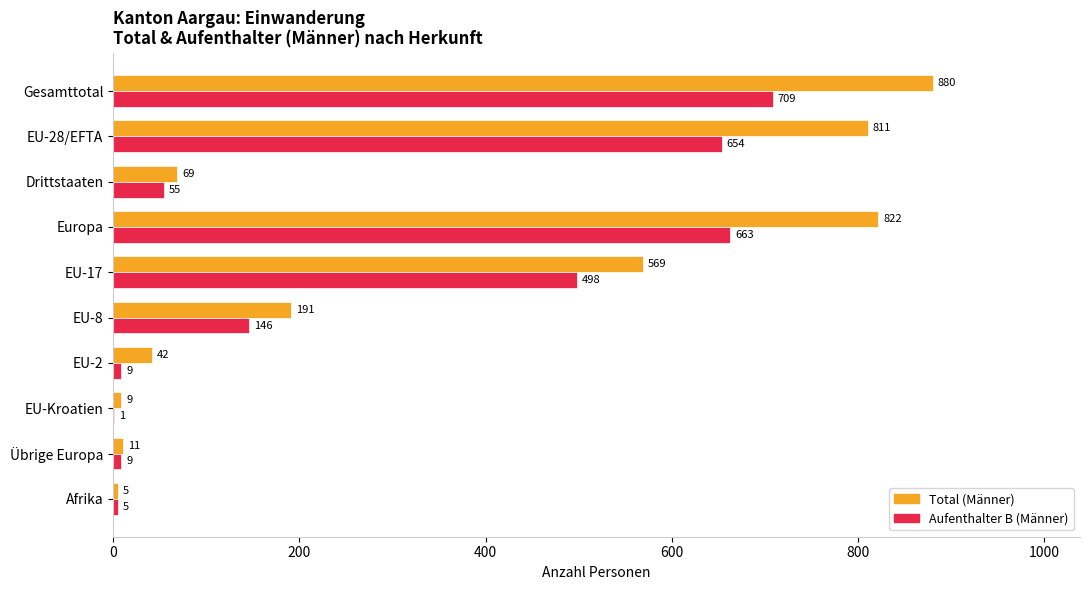

Which series has the largest range (max minus min)?

Total (Männer)